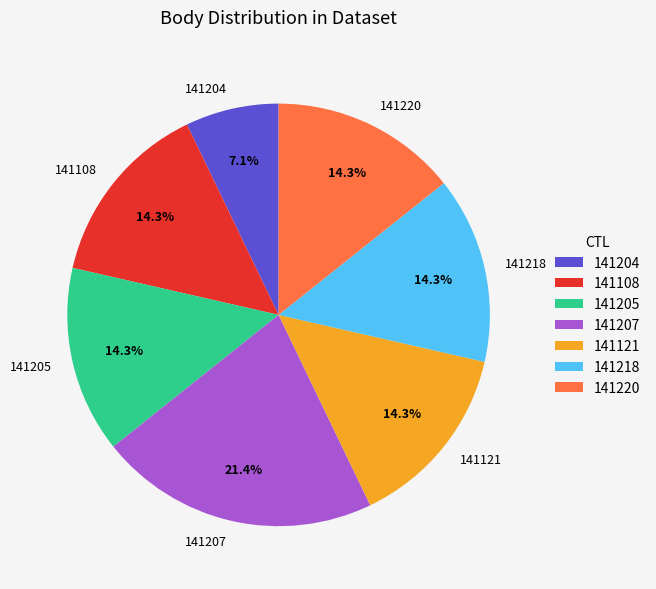

Between 141205 and 141204, which is larger?

141205